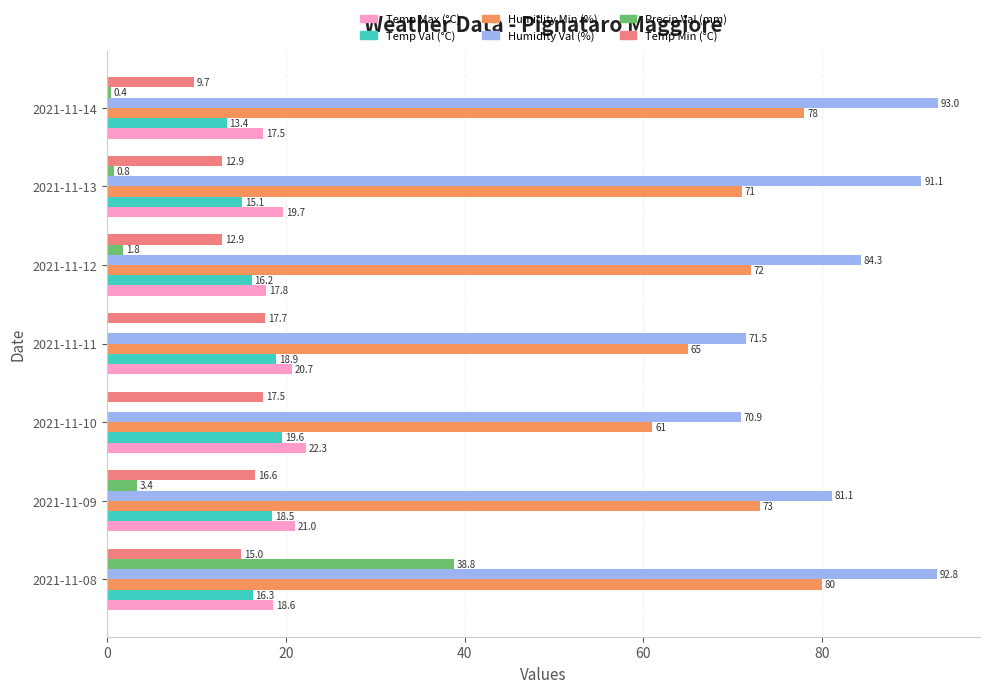

What is the maximum value shown in the chart?

93.0